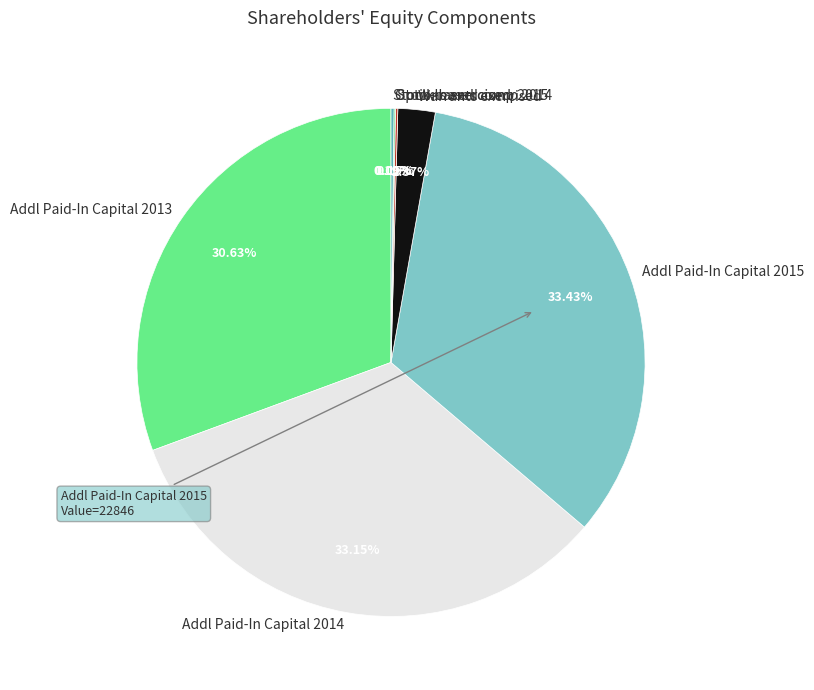

Approximately how many times larger is the value at Addl Paid-In Capital 2013 compared to Addl Paid-In Capital 2015?

0.9